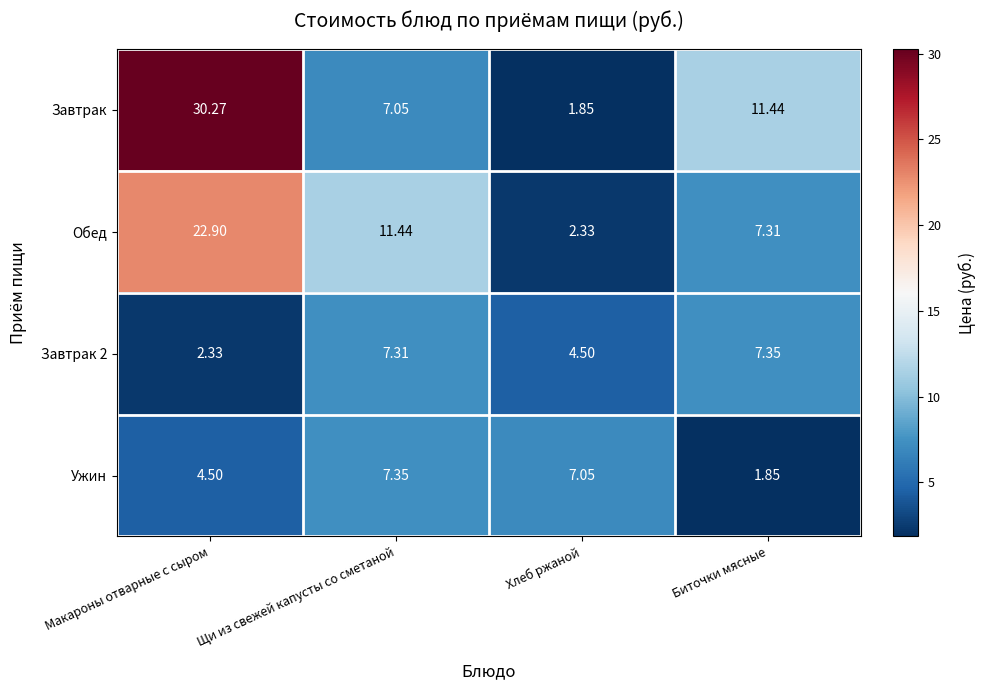

Which category has the lowest value in the Ужин series?

Биточки мясные